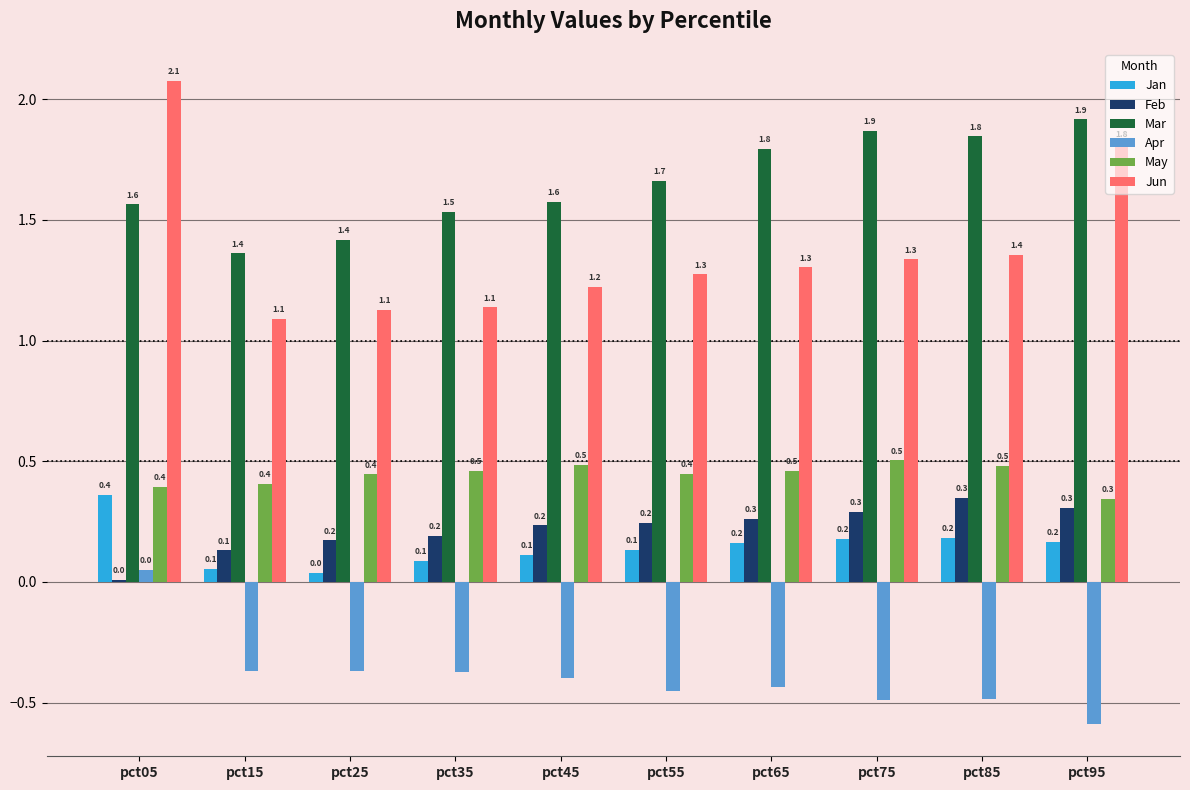

True or false: Jun has a value of 1.2 at pct45.

True